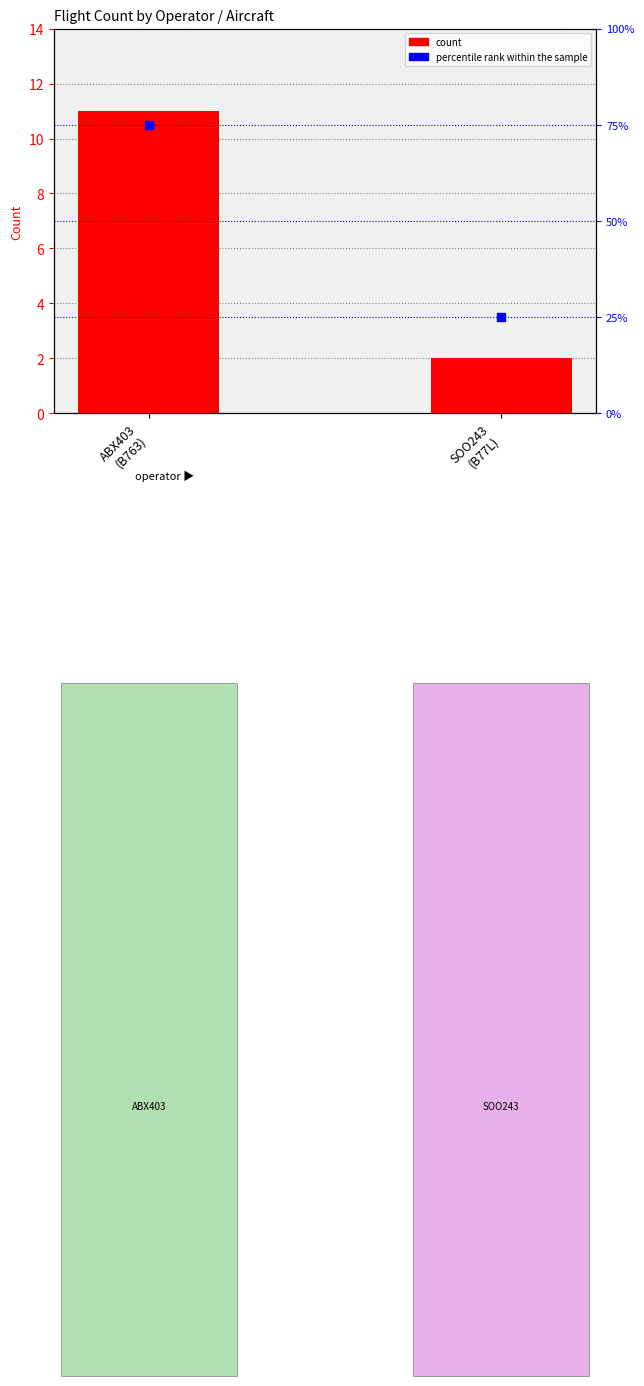

What is the total value across all series at SOO243
(B77L)?

27